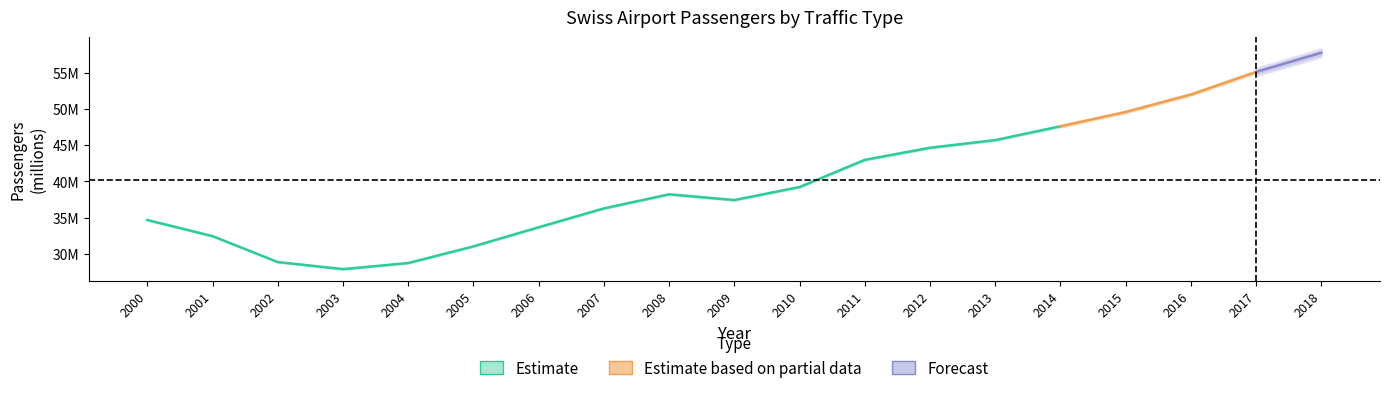

What is the total value across all series at 2008?

38632453